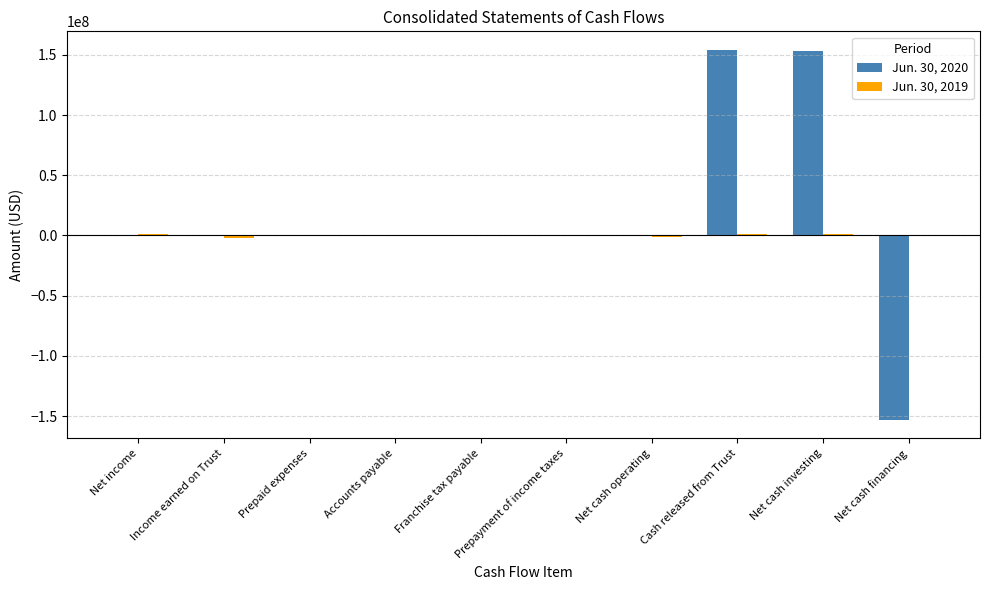

Which series has the largest total across all categories?

Jun. 30, 2020